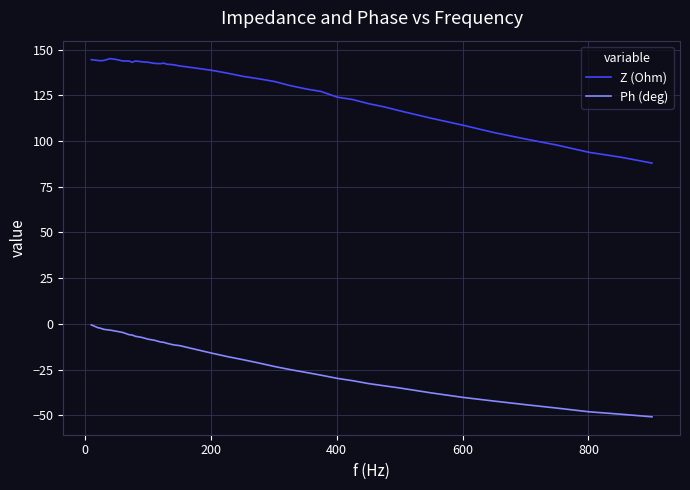

True or false: Ph (deg) and Z (Ohm) cross at least once.

False